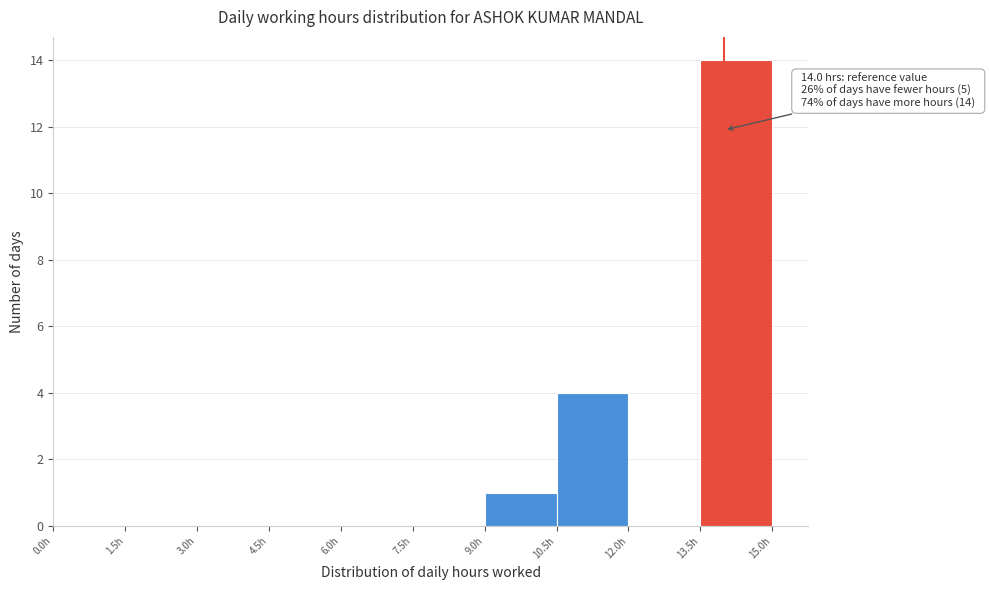

Over which range of the x-axis is the bar tallest?

13.5 to 15.0